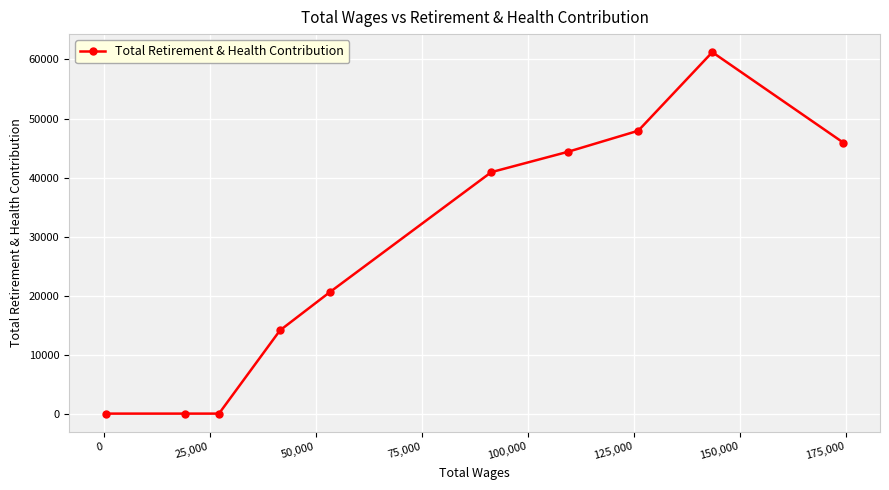

Reading left to right, transcribe all the data shown in this chart.

0	0	0	14107	20633	40908	44357	47927	61237	45932